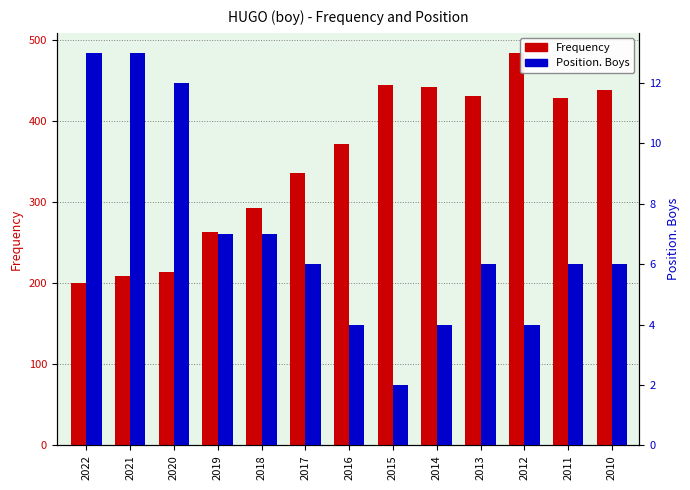

What is the total value across all series at 2022?

213